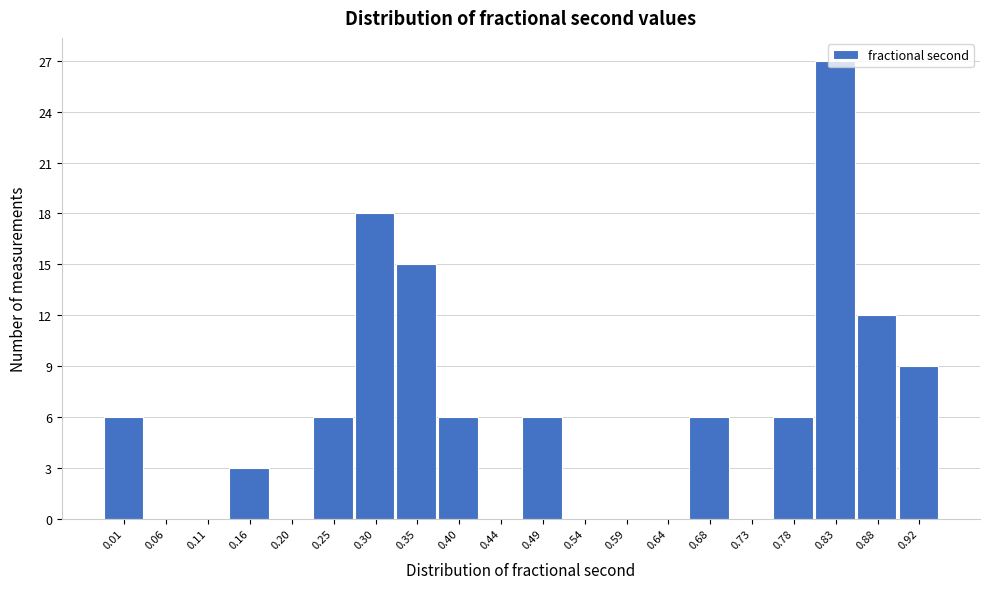

What is the change in value from 0.01 to 0.59?

-6